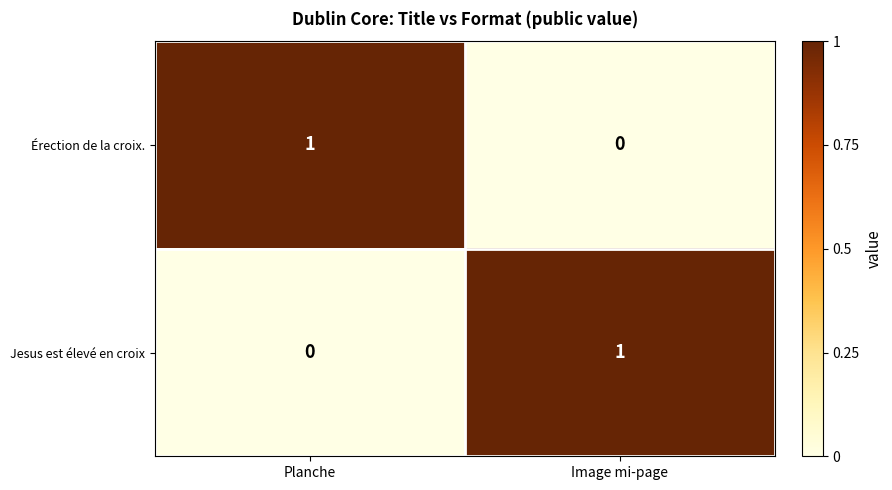

At Image mi-page, list the series in order from largest to smallest.

Jesus est élevé en croix, Érection de la croix.